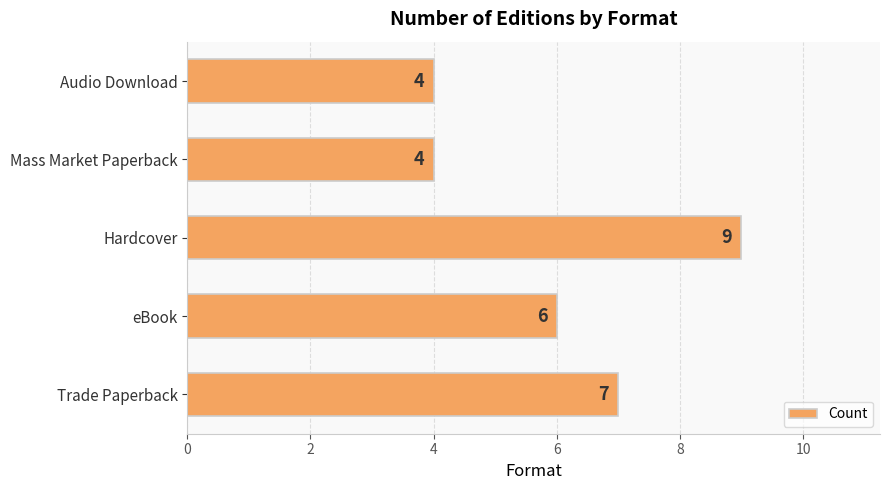

Does the chart contain stacked bars?

No